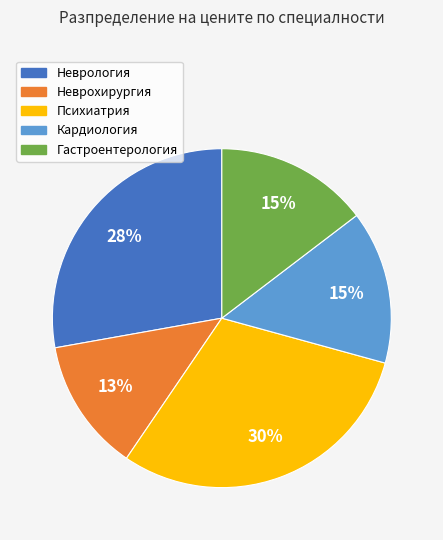

Which has a higher value, Психиатрия or Гастроентерология?

Психиатрия